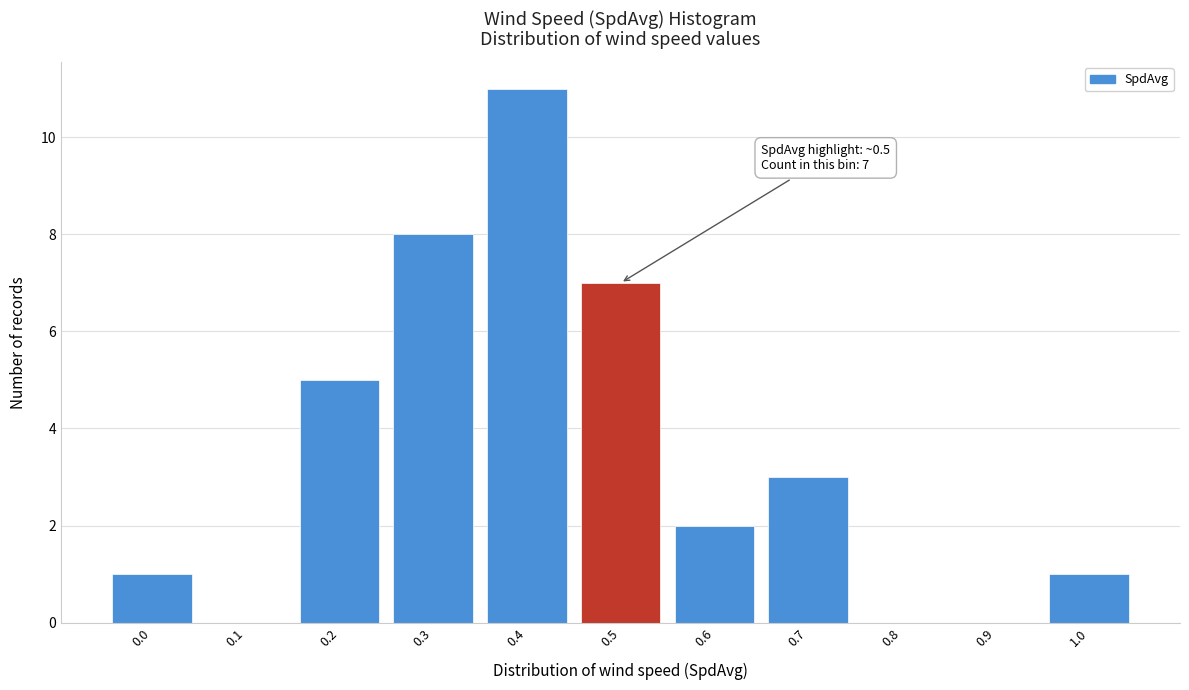

Reading left to right, extract all data points from this chart.

0.0=1	0.1=0	0.2=5	0.3=8	0.4=11	0.5=7	0.6=2	0.7=3	0.8=0	0.9=0	1.0=1